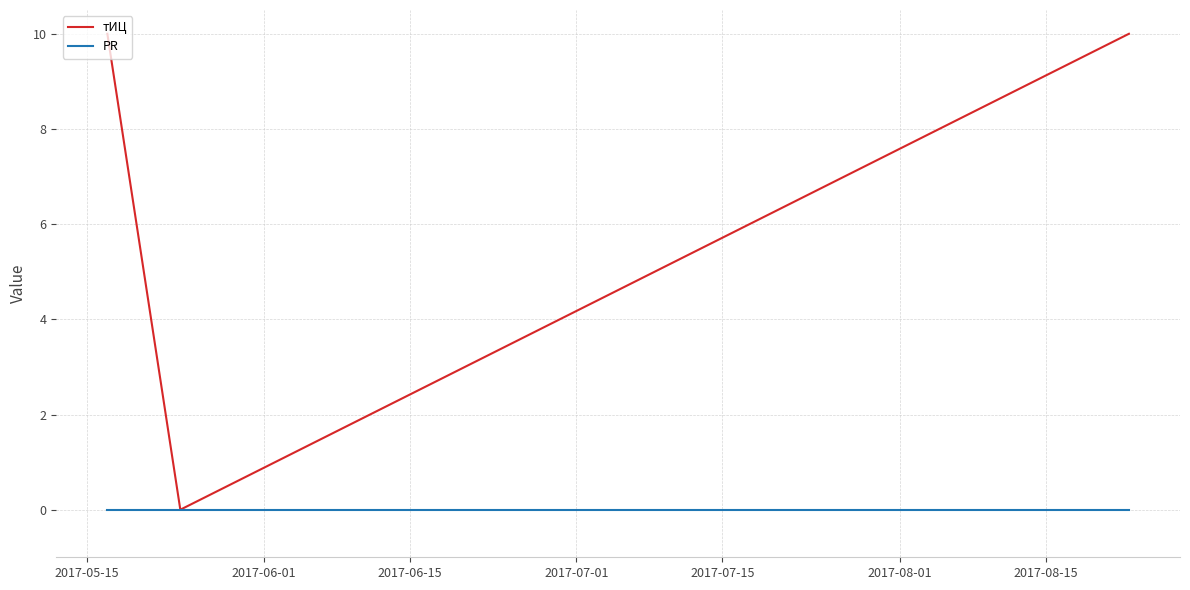

Which series has the largest total across all categories?

тИЦ